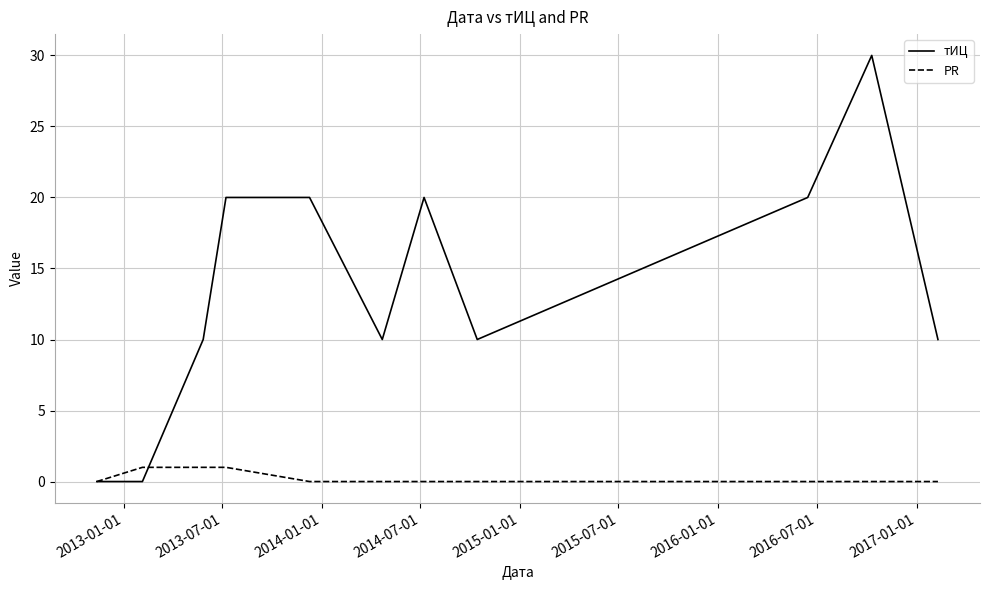

Which series has the largest range (max minus min)?

тИЦ